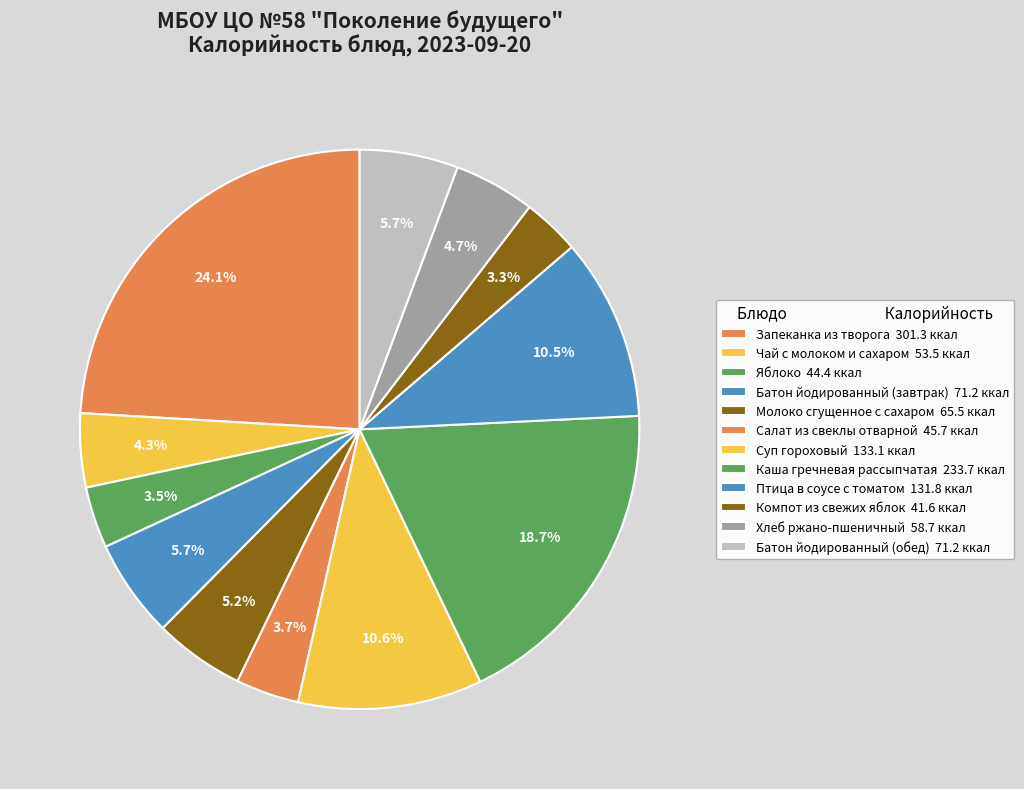

How many segments does this pie chart have?

12